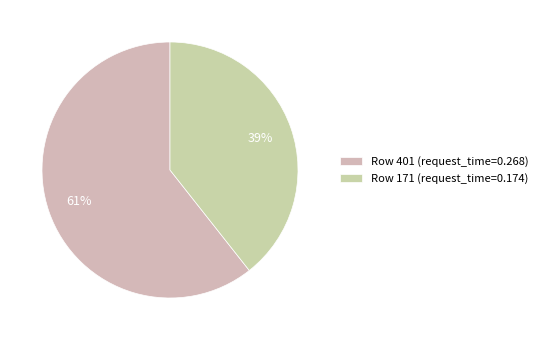

Count the number of slices in the pie.

2